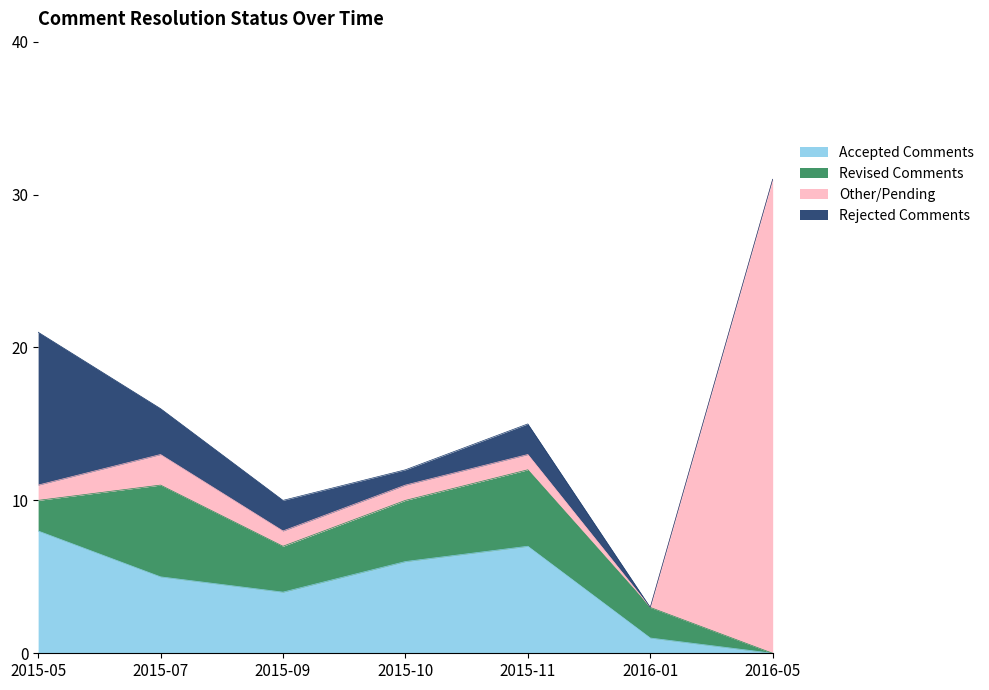

What are all the series names shown in the legend?

Accepted Comments, Revised Comments, Other/Pending, Rejected Comments